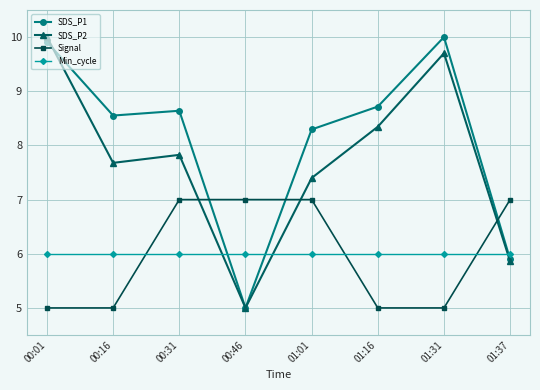

Where do Signal and SDS_P2 first cross each other?

00:31 and 00:46